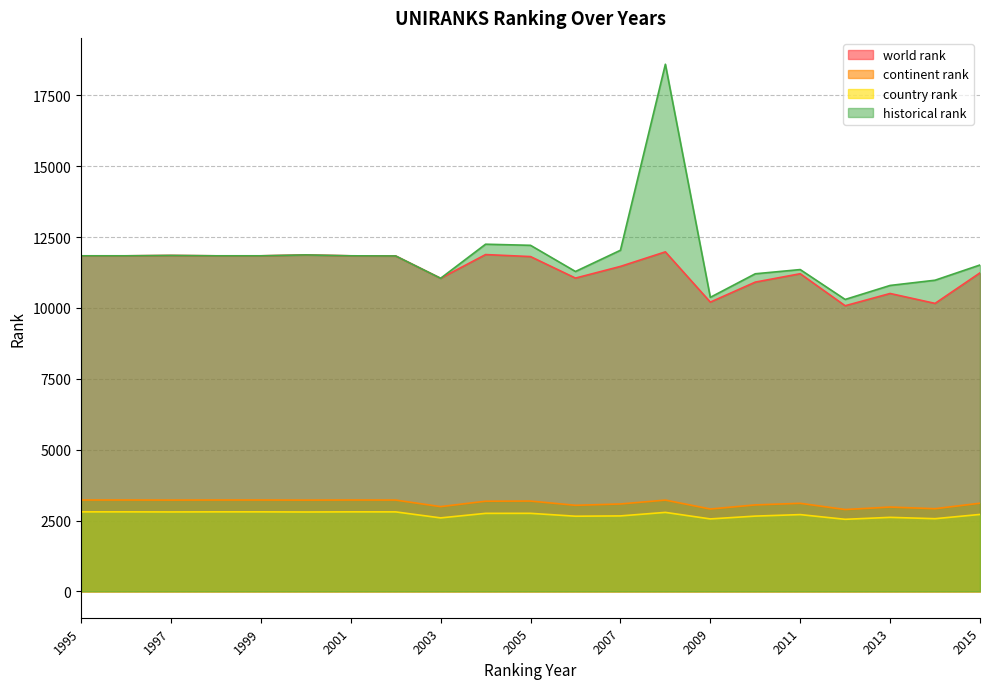

Rank the series by their maximum value, from highest to lowest.

historical rank, world rank, continent rank, country rank